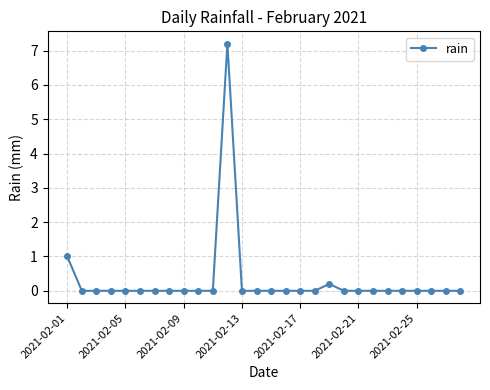

What is the greatest value displayed?

7.2